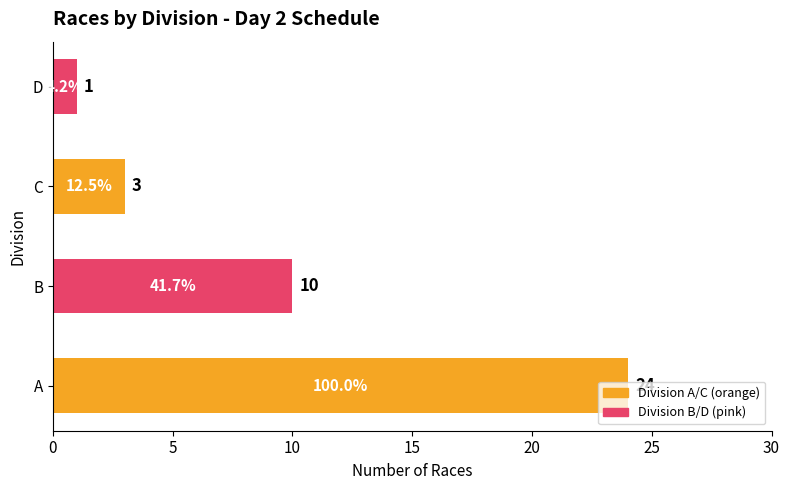

Does the chart contain any negative values?

No